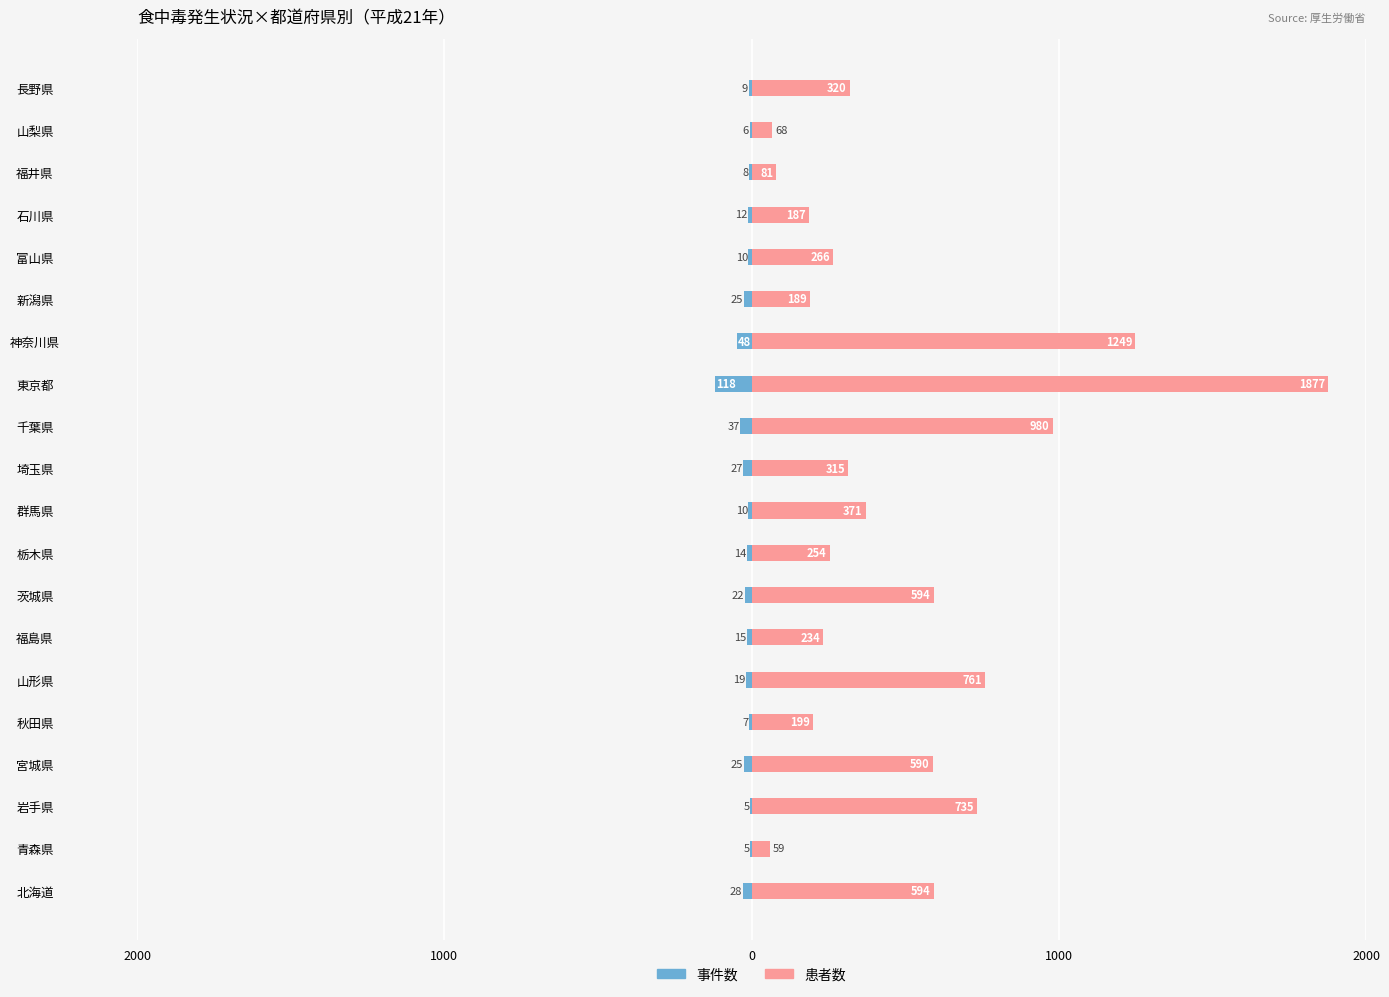

What is the greatest value displayed?

1877